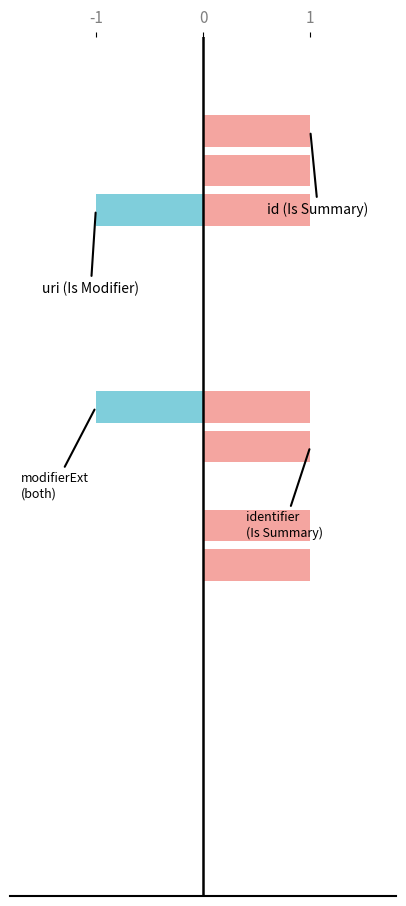

How many bars are there in total?

40